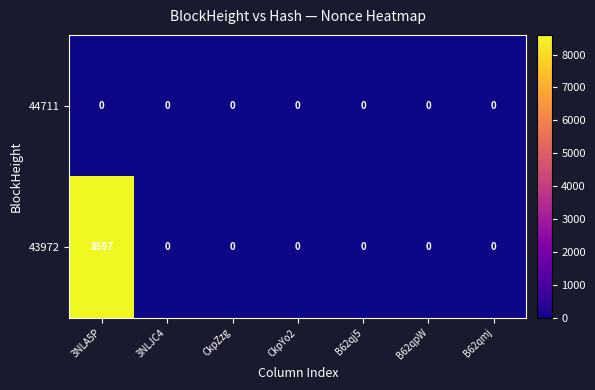

Between 3NLA5P and 3NLJC4, which series saw the biggest shift?

43972